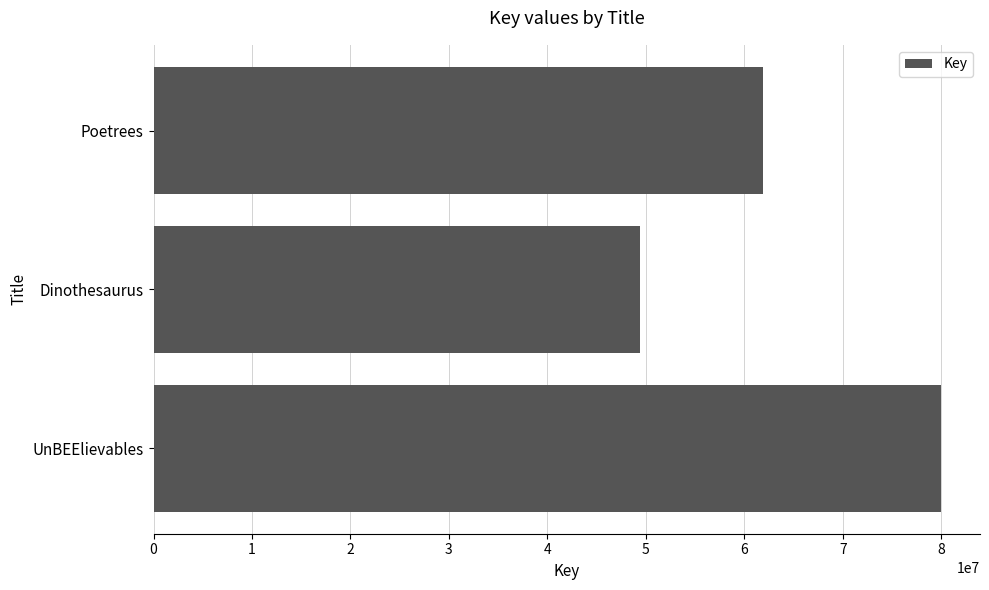

What is the difference between the values at UnBEElievables and Poetrees?

18059110